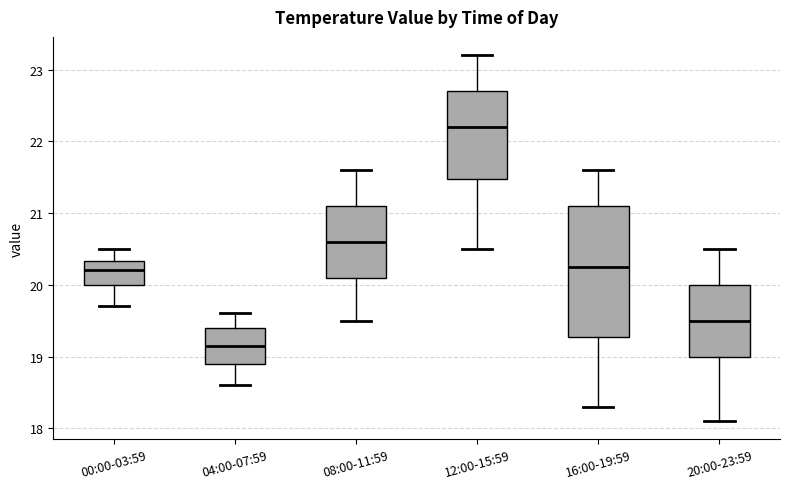

Where is the upper edge of the box for 08:00-11:59 on the y-axis? The values are not printed on the chart, so give them approximately, as read against the axis.

21.1